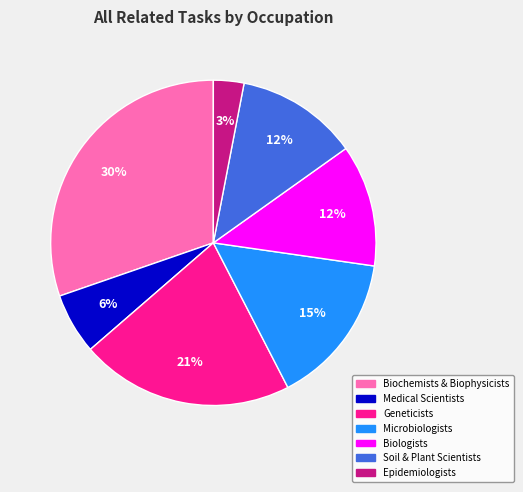

Is it true that Biochemists & Biophysicists is 21% of the pie?

False